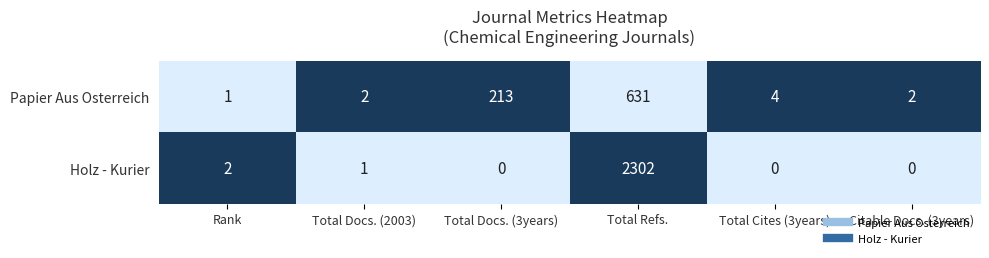

What is the difference between the maximum and minimum values in the Papier Aus Osterreich series?

630